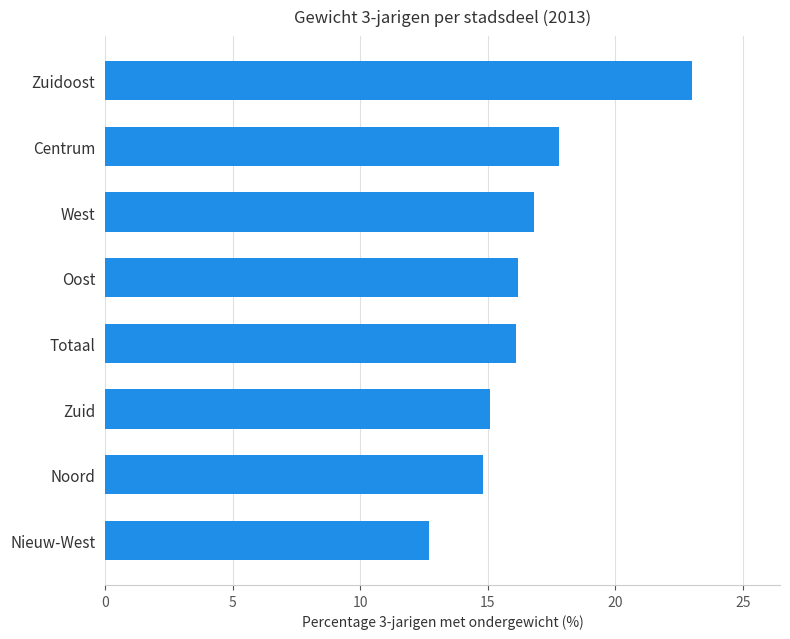

What is the difference between the maximum and minimum values?

10.3